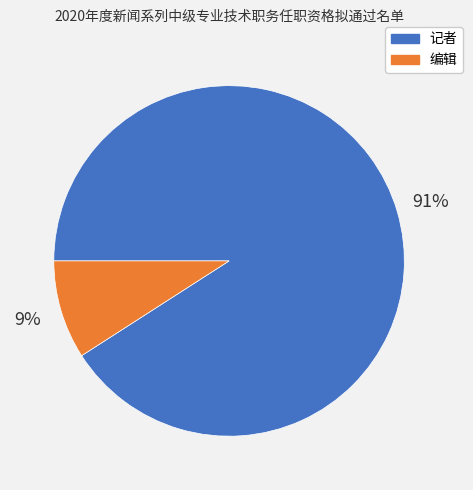

Do 记者 and 编辑 together represent more than half of the pie?

Yes